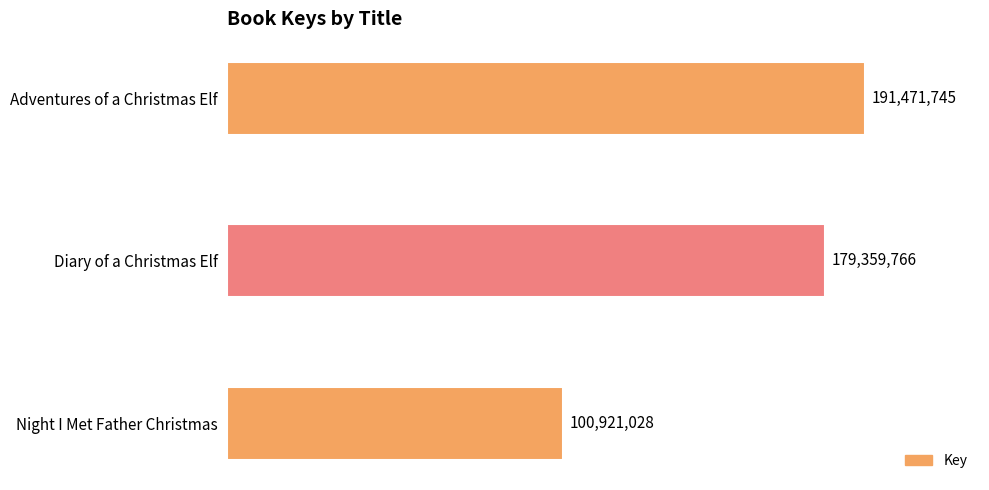

Is it true that the value at Adventures of a Christmas Elf is 191471745?

True